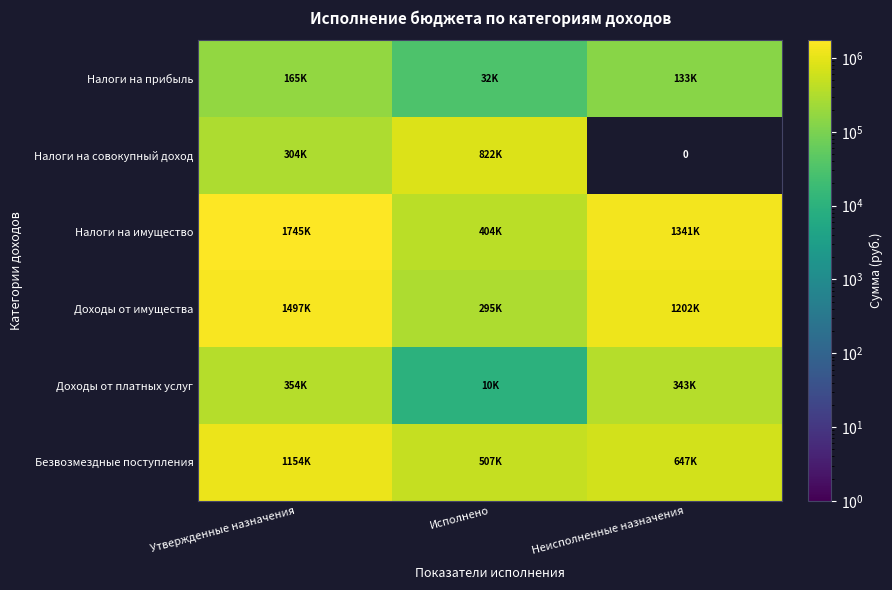

How many distinct data groups are displayed?

6